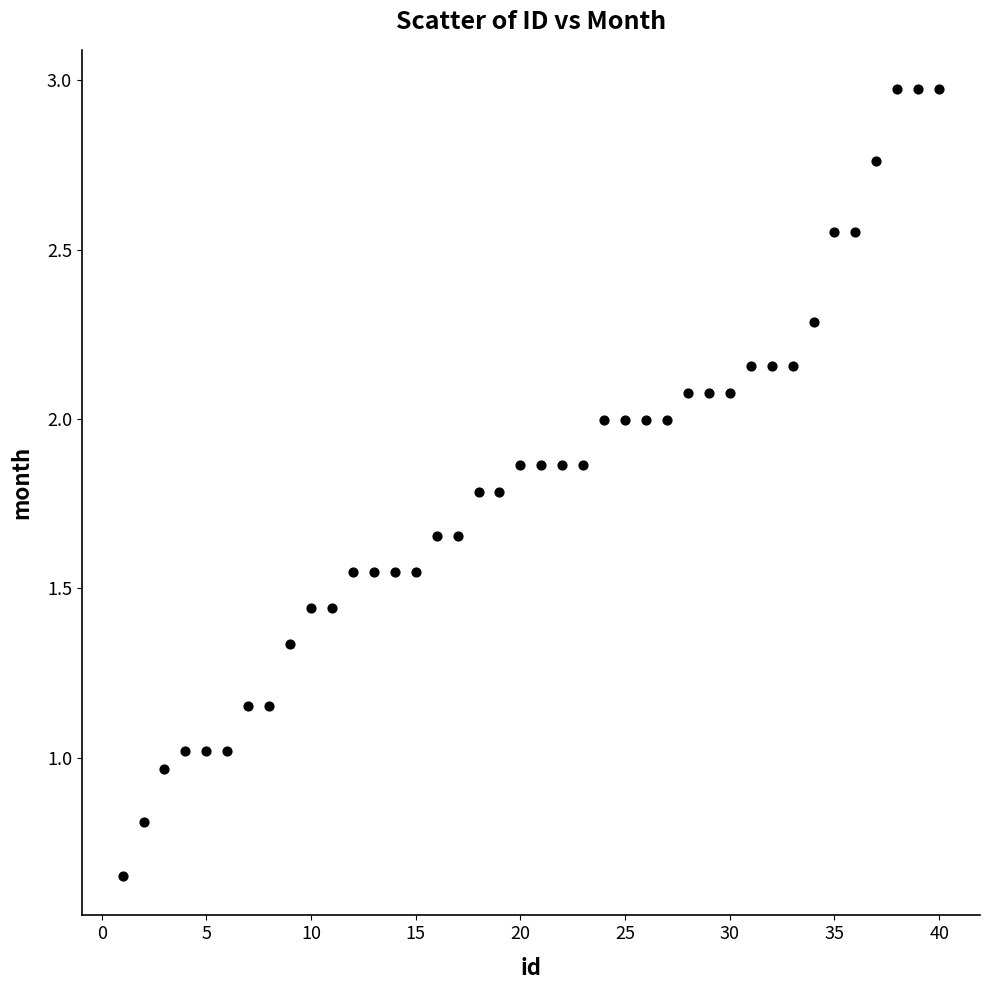

What is the range of Y values (max minus min)?

2.3